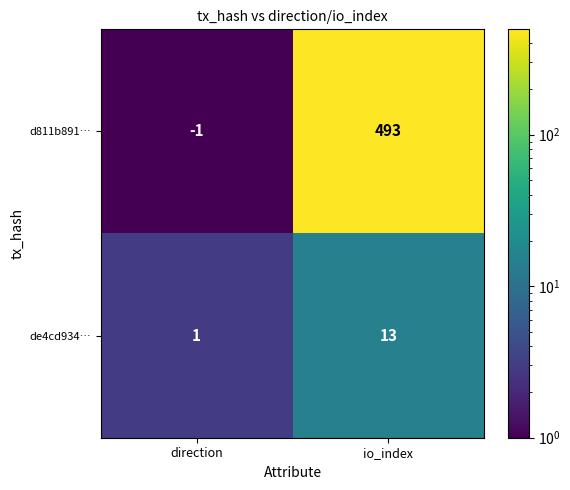

How many data points does each series have?

2